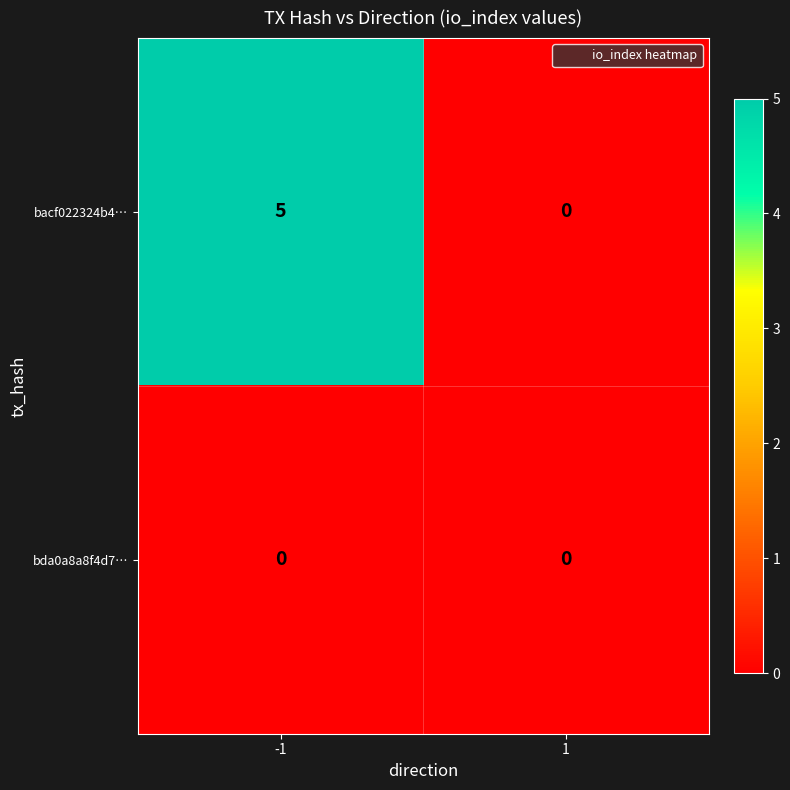

At which category is the sum across all series the highest?

-1